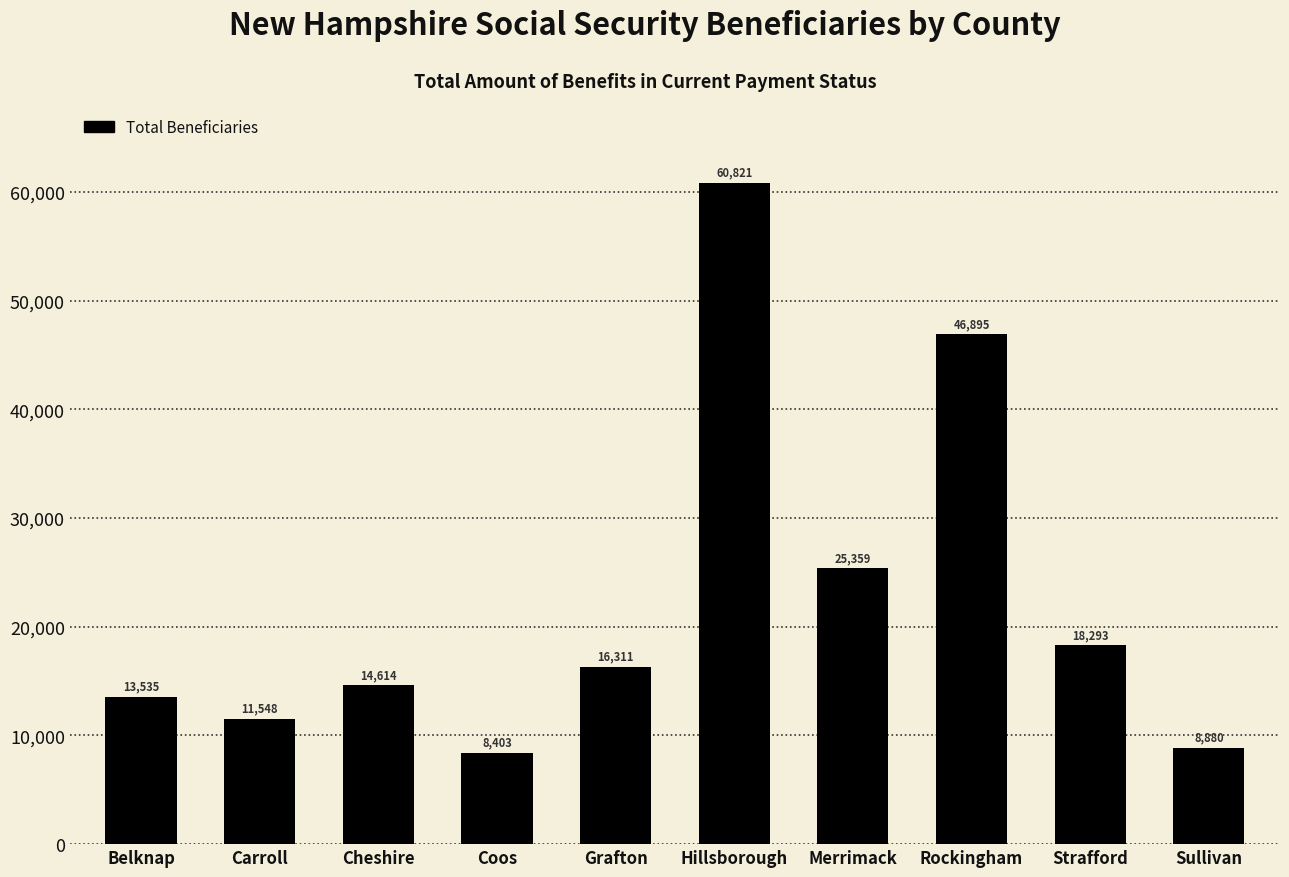

Reading left to right, transcribe all the data shown in this chart.

Belknap=13535	Carroll=11548	Cheshire=14614	Coos=8403	Grafton=16311	Hillsborough=60821	Merrimack=25359	Rockingham=46895	Strafford=18293	Sullivan=8880